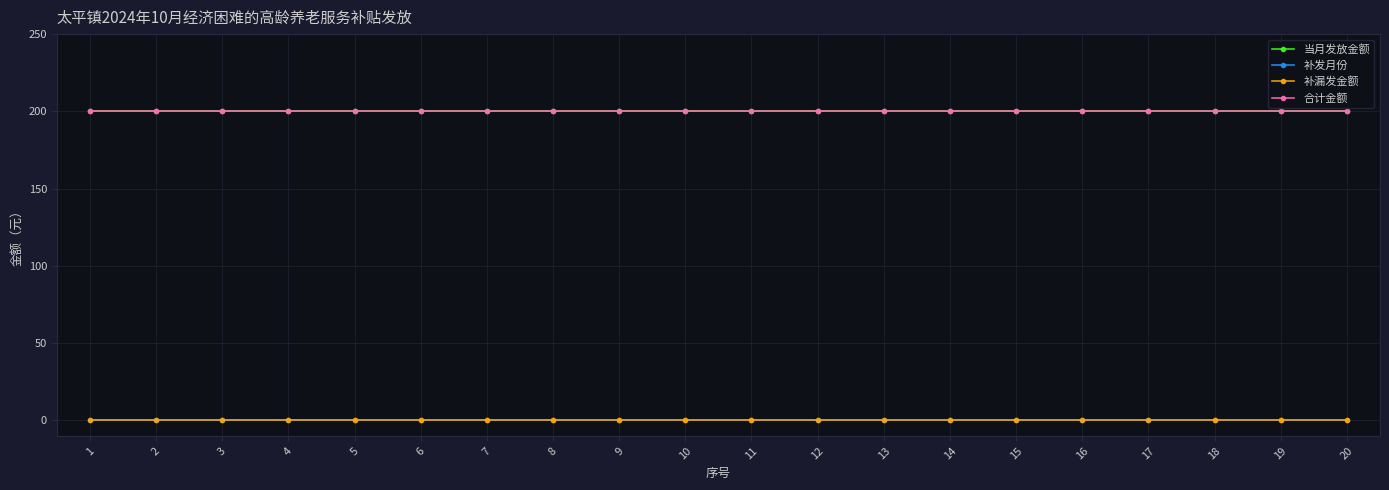

True or false: 当月发放金额 and 补发月份 intersect in this chart.

False